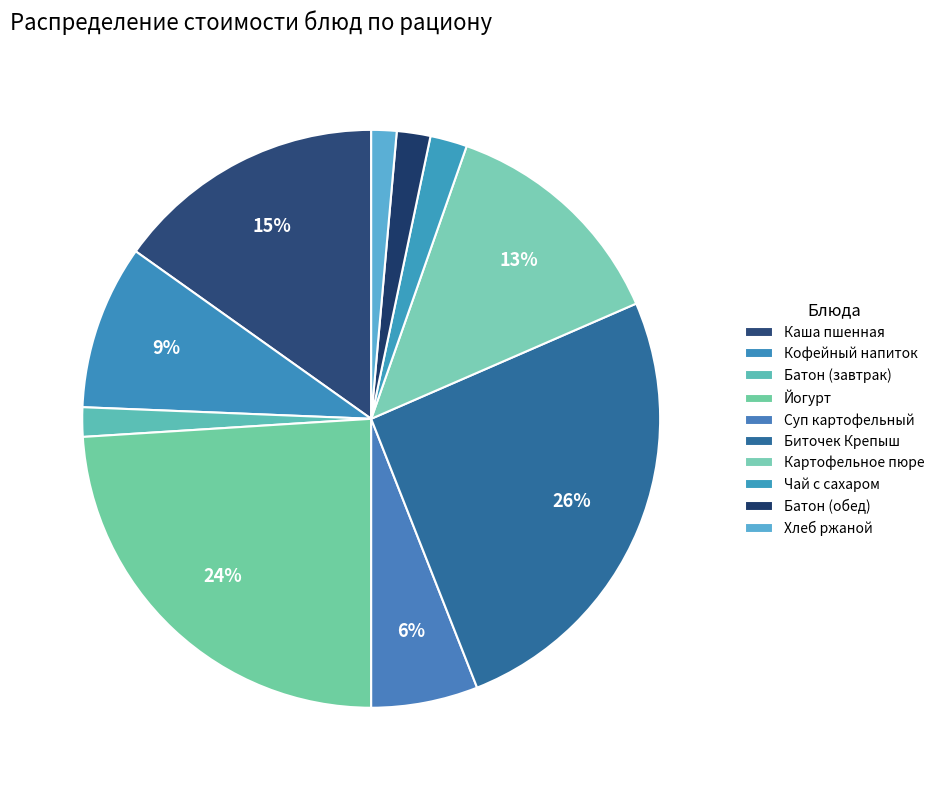

What is the largest slice in the pie chart?

Биточек Крепыш